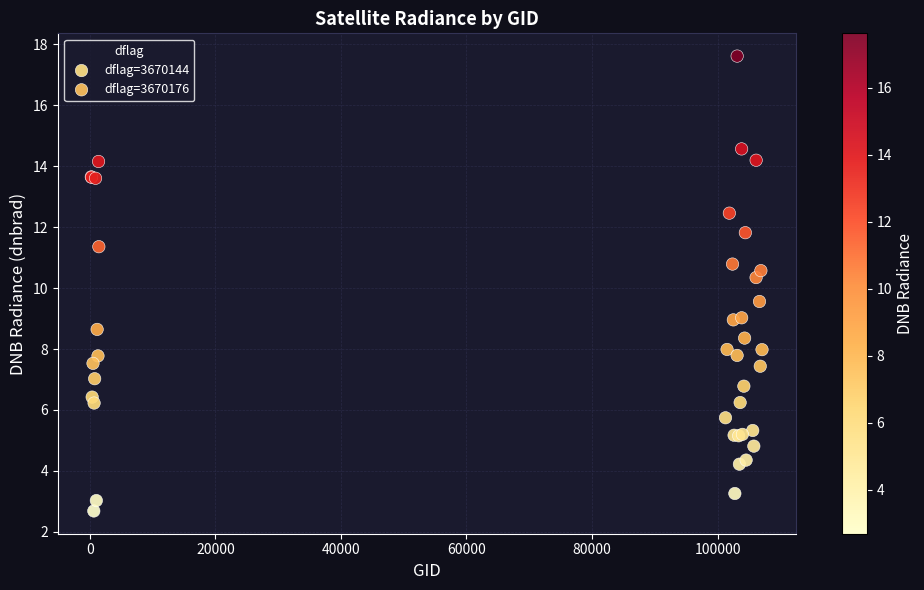

Which series has the largest Y range (max minus min)?

dflag=3670176